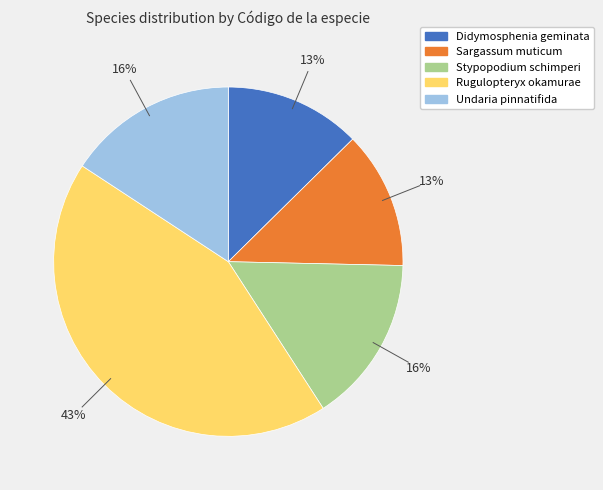

Which slice is the largest?

Rugulopteryx okamurae